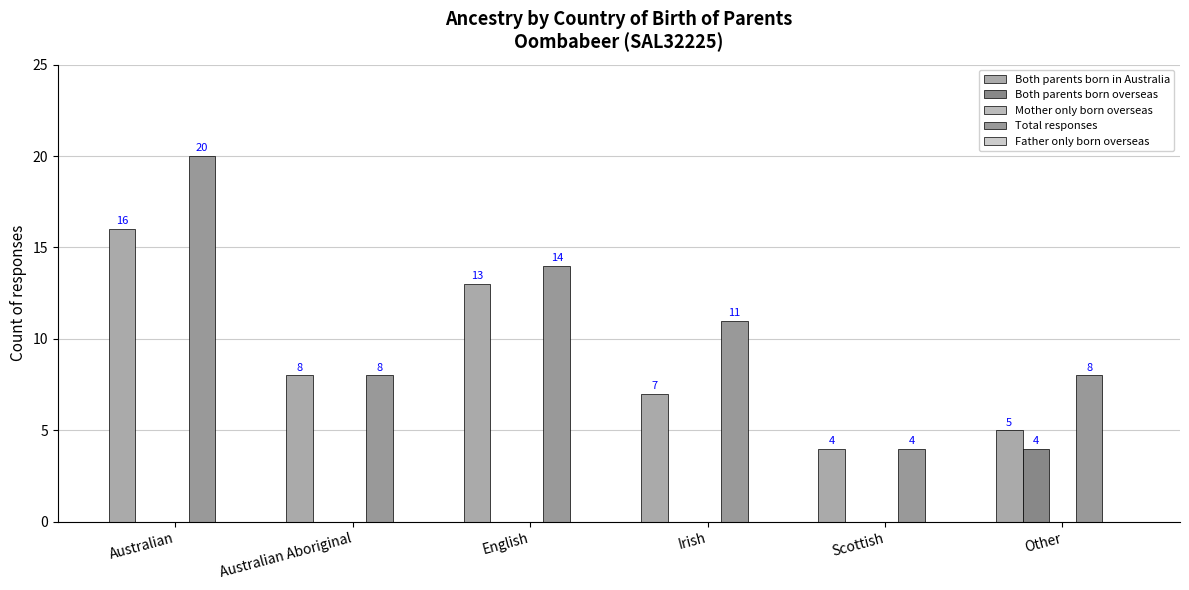

Reading left to right, list all the values displayed in this chart.

Both parents born in Australia: Australian=16	Australian Aboriginal=8	English=13	Irish=7	Scottish=4	Other=5
Both parents born overseas: Australian=0	Australian Aboriginal=0	English=0	Irish=0	Scottish=0	Other=4
Mother only born overseas: Australian=0	Australian Aboriginal=0	English=0	Irish=0	Scottish=0	Other=0
Total responses: Australian=20	Australian Aboriginal=8	English=14	Irish=11	Scottish=4	Other=8
Father only born overseas: Australian=0	Australian Aboriginal=0	English=0	Irish=0	Scottish=0	Other=0